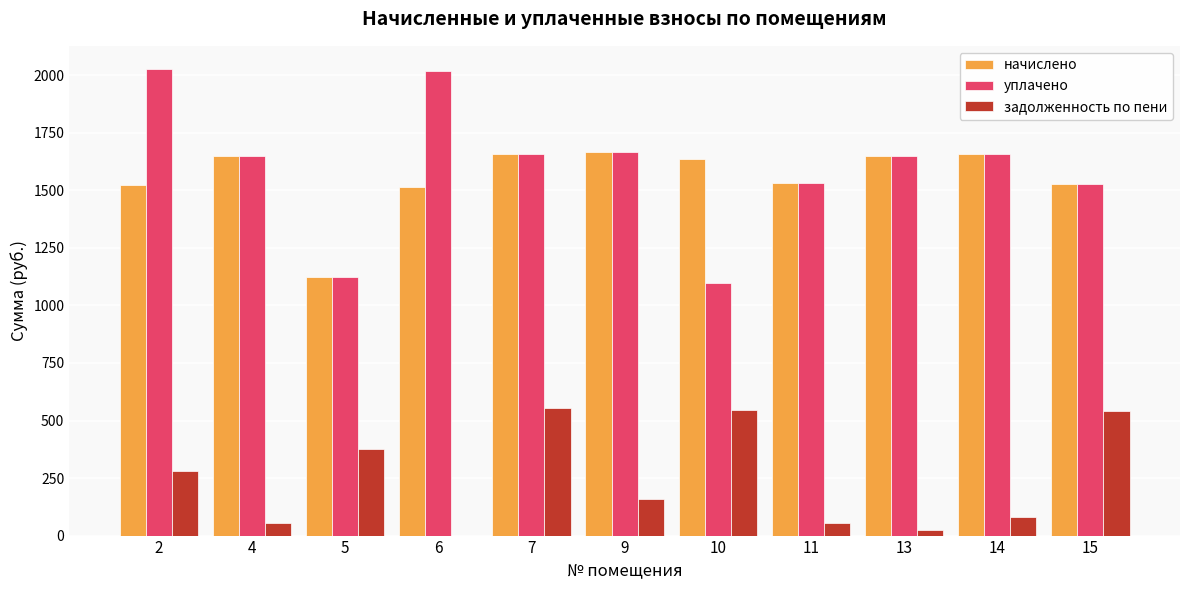

Is the value of начислено at 7 greater than the value of уплачено at 15?

Yes